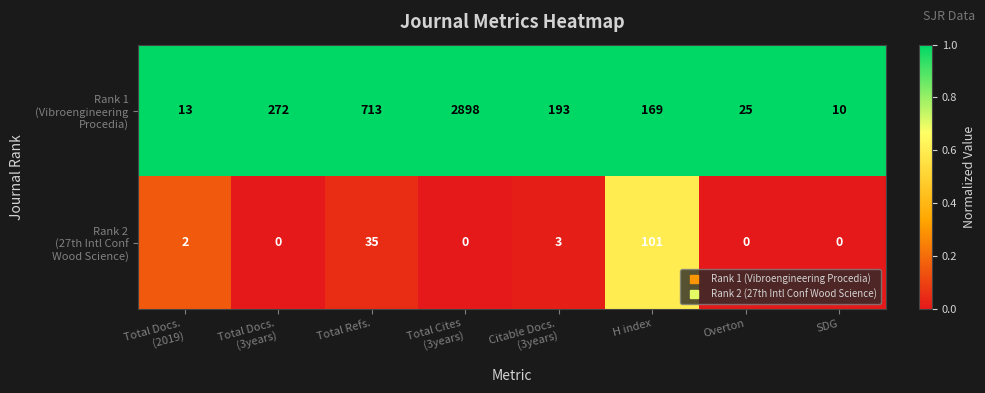

What is the total value across all series at Overton?

25